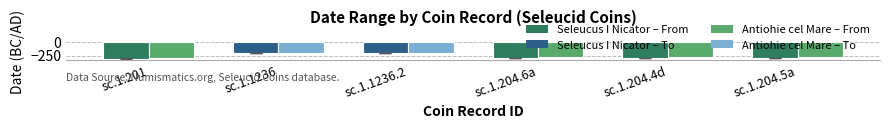

What is the maximum value shown in the chart?

-197